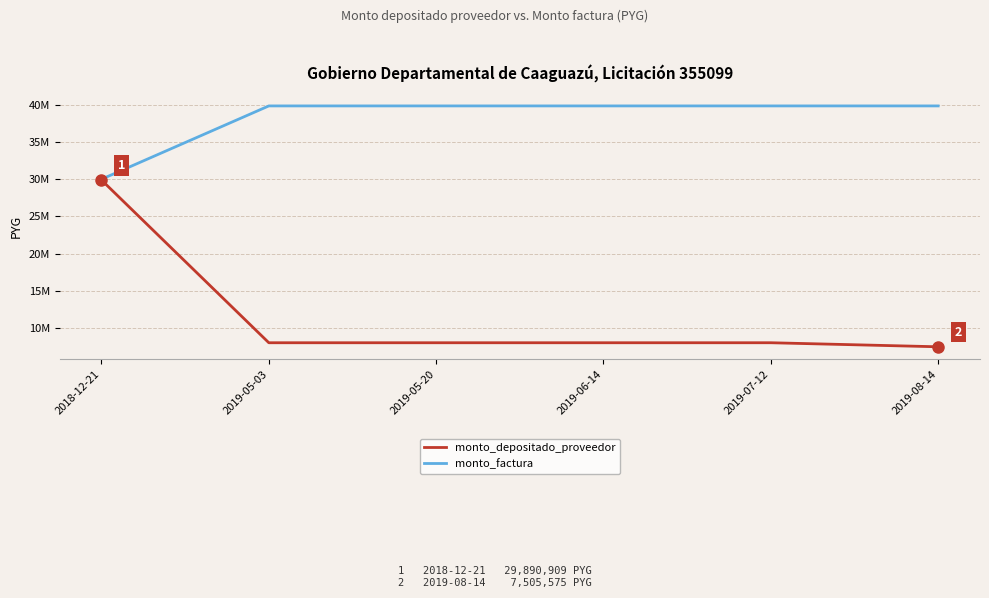

Does the chart have visible grid lines?

Yes